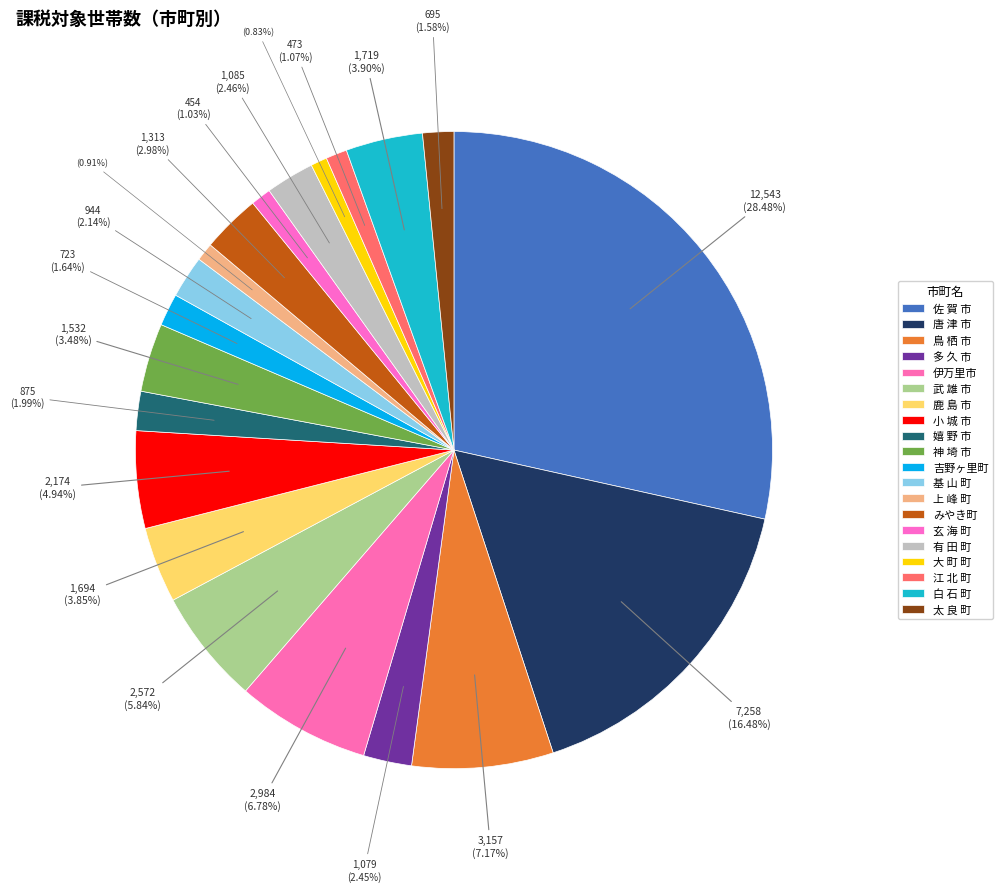

What is the ratio of the value at 佐 賀 市 to the value at 基 山 町?

13.3